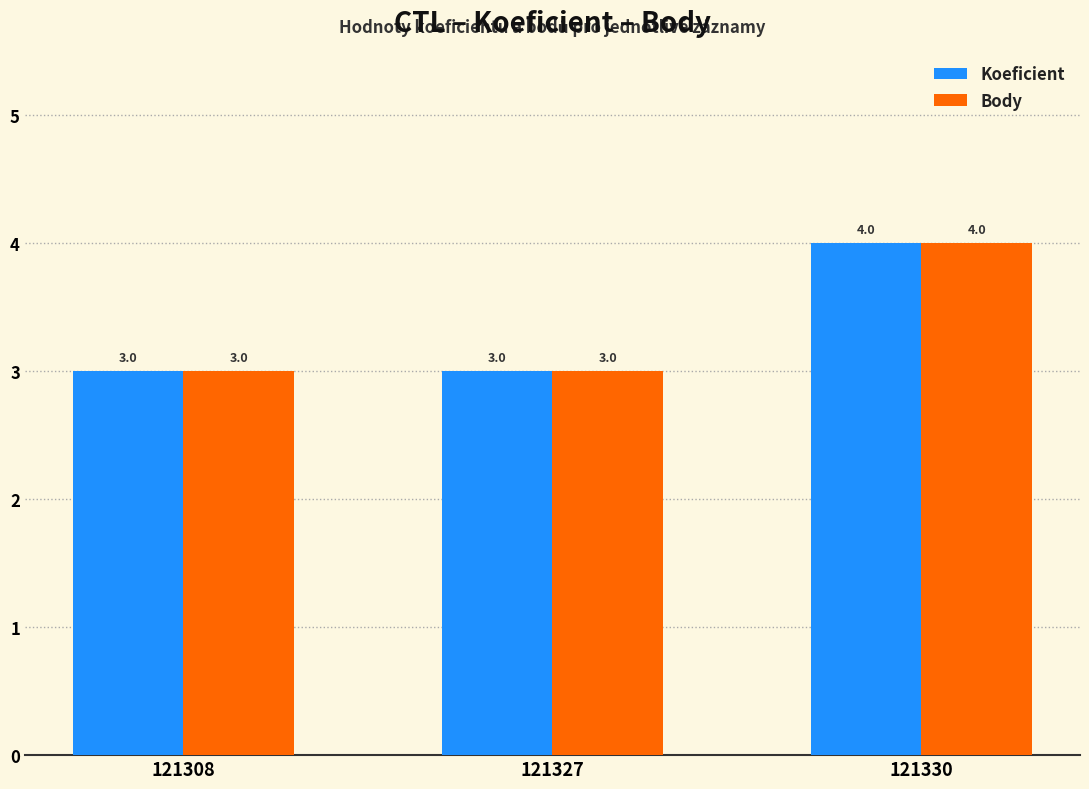

What is the sum of all Body values?

10